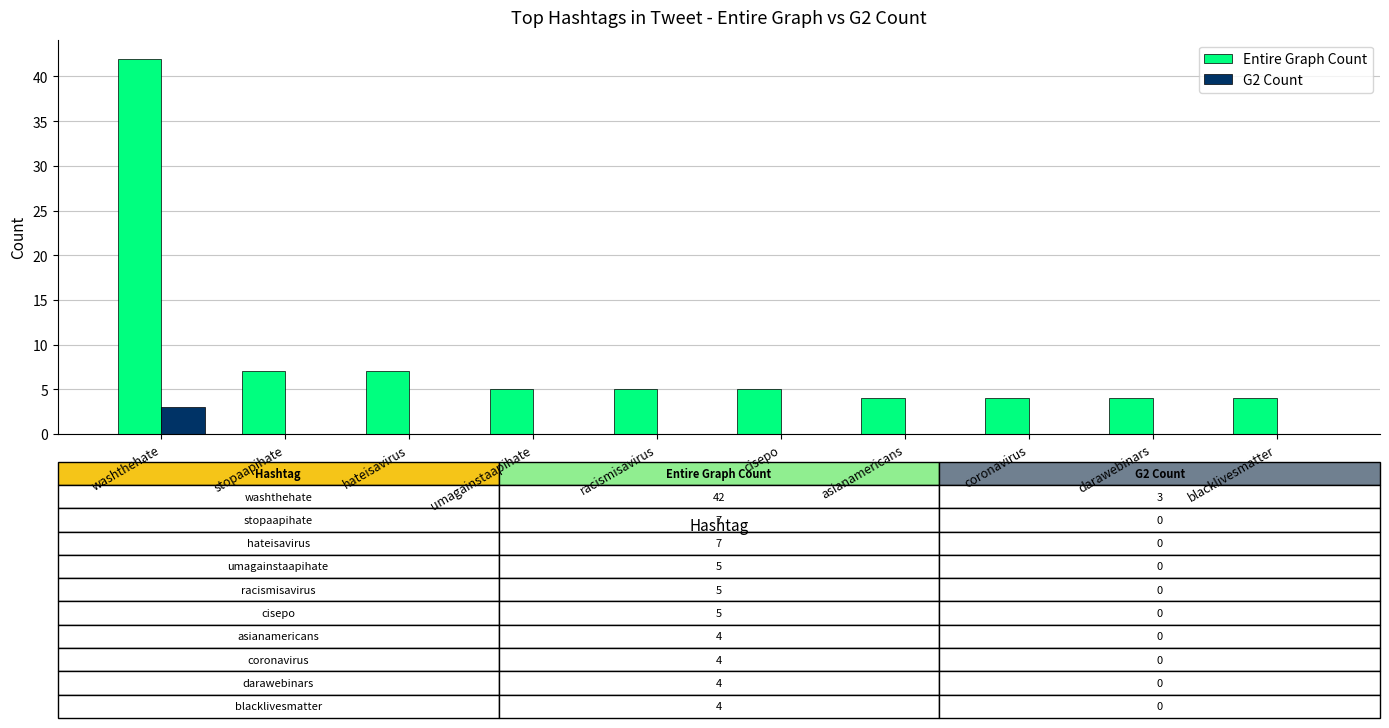

What is the sum of the Entire Graph Count values at umagainstaapihate and cisepo?

10